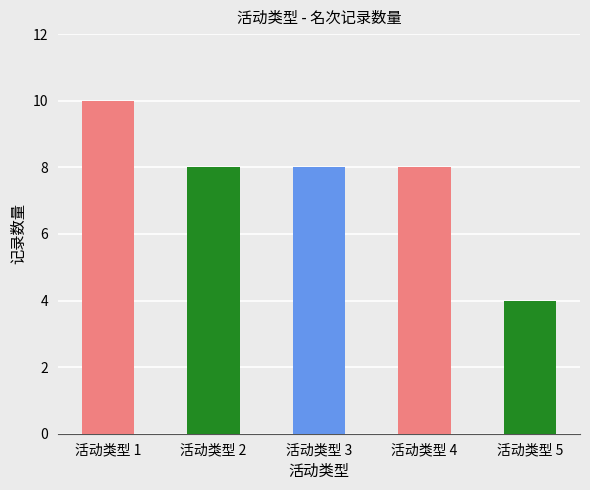

How many data points does each series have?

5